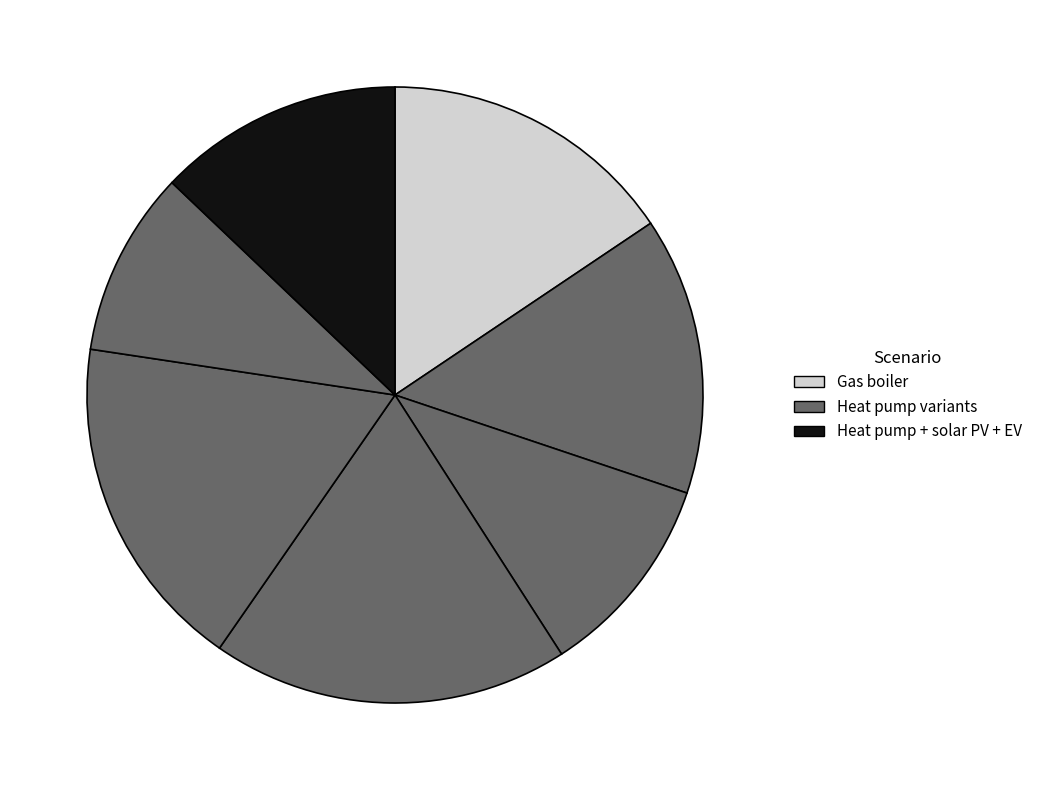

How many slices are in this pie chart?

7